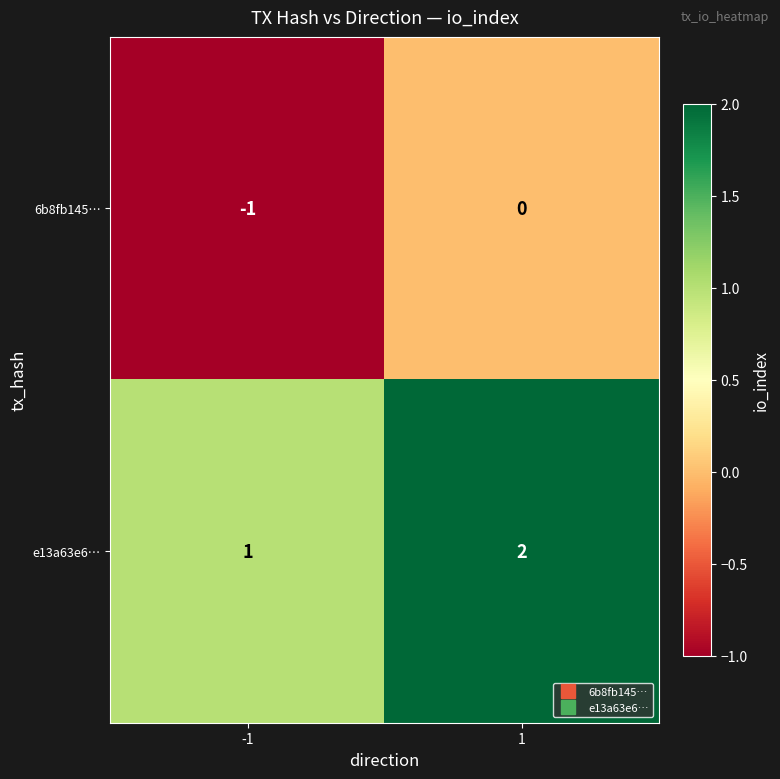

At how many categories does at least one series exceed 0?

2